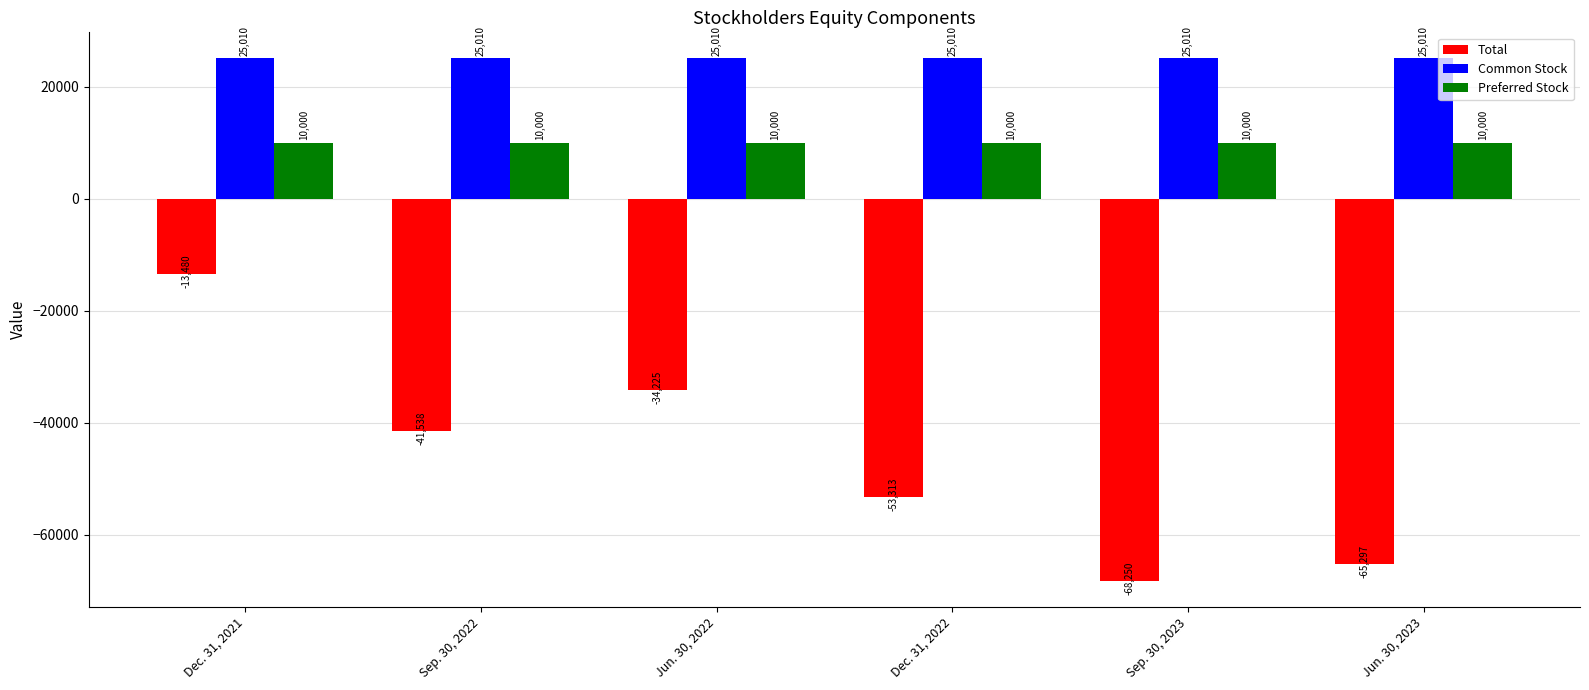

What is the label of the 4th bar from the left?

Dec. 31, 2022